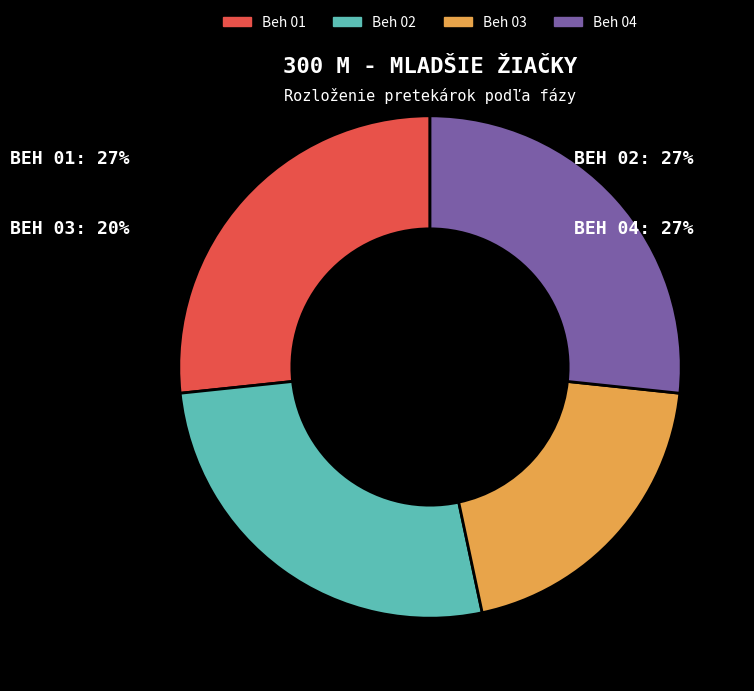

Is it true that Beh 01 is 27% of the pie?

True